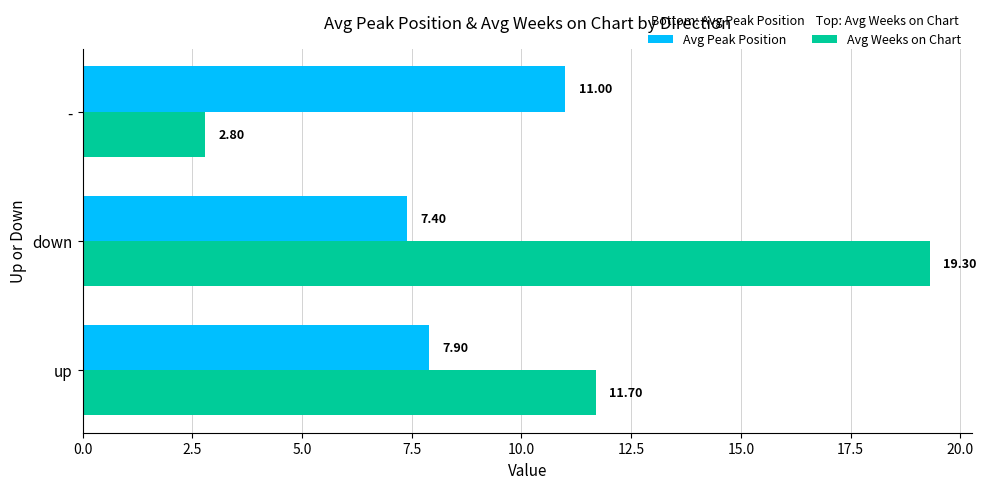

Where is Avg Peak Position nearest to the value 9?

up